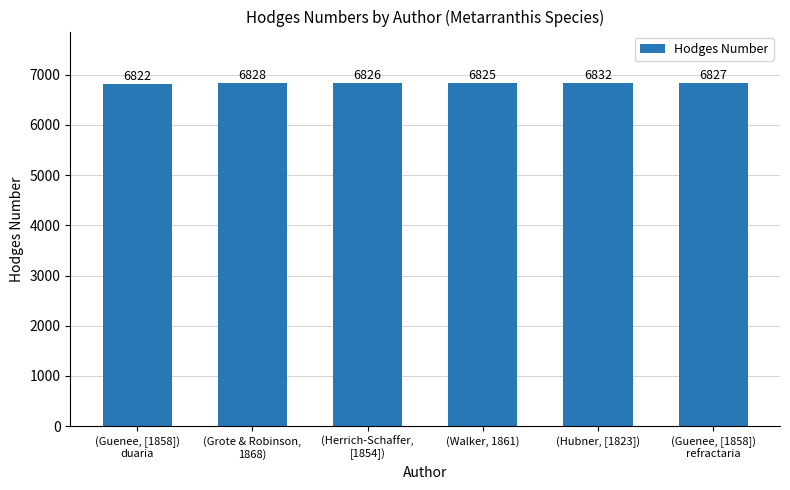

Rank the categories by value from lowest to highest.

(Guenee, [1858])
duaria, (Walker, 1861), (Herrich-Schaffer,
[1854]), (Guenee, [1858])
refractaria, (Grote & Robinson,
1868), (Hubner, [1823])